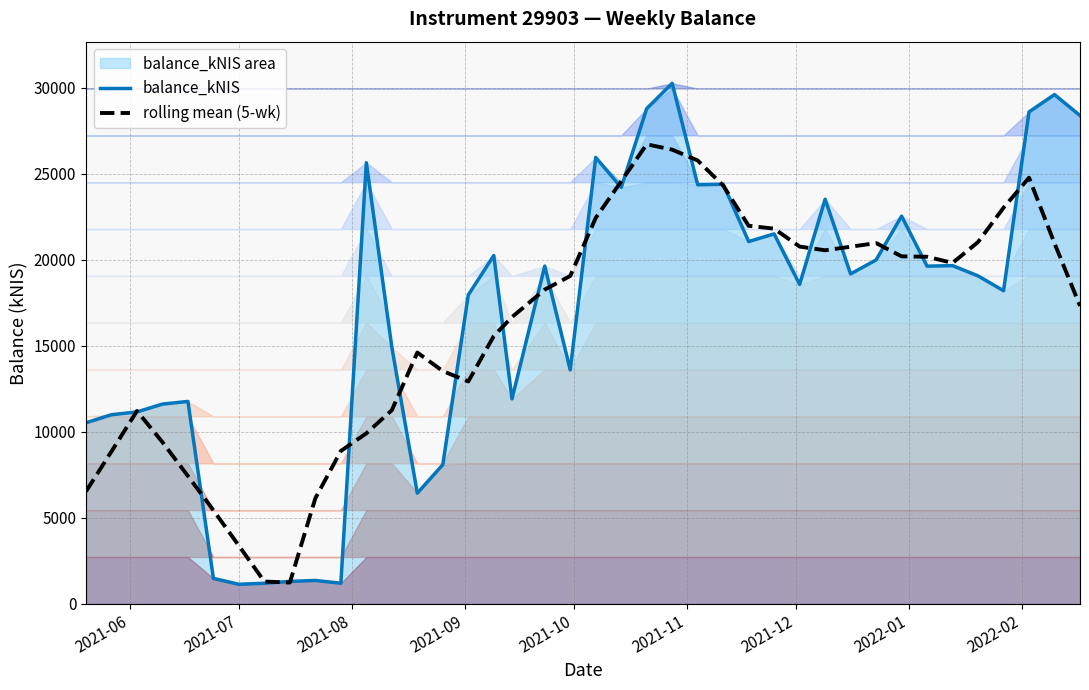

What is the lowest value of the balance_kNIS series?

1138.5